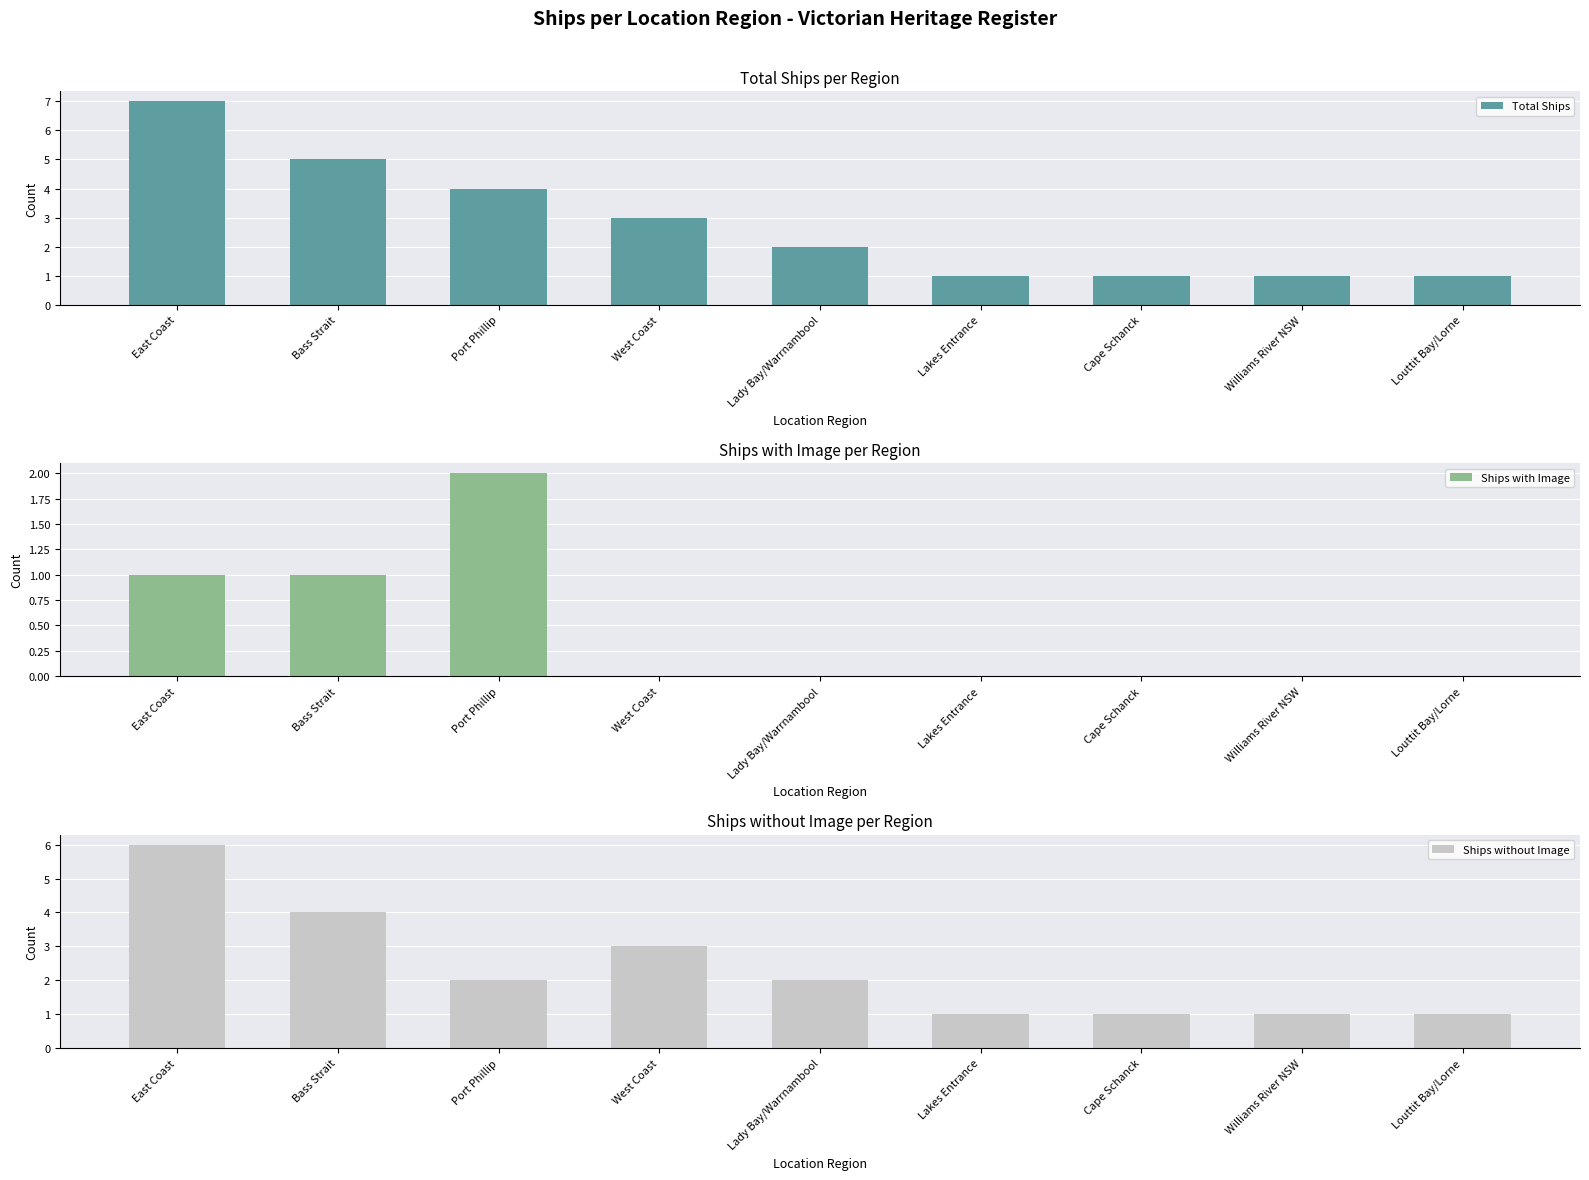

What are all the series names shown in the legend?

Total Ships, Ships with Image, Ships without Image